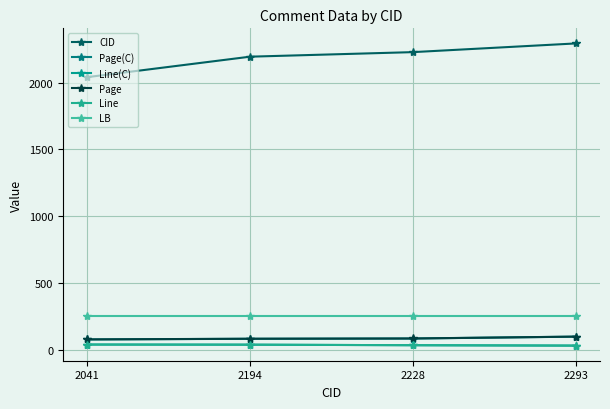

Which category has the lowest value across all series?

2293